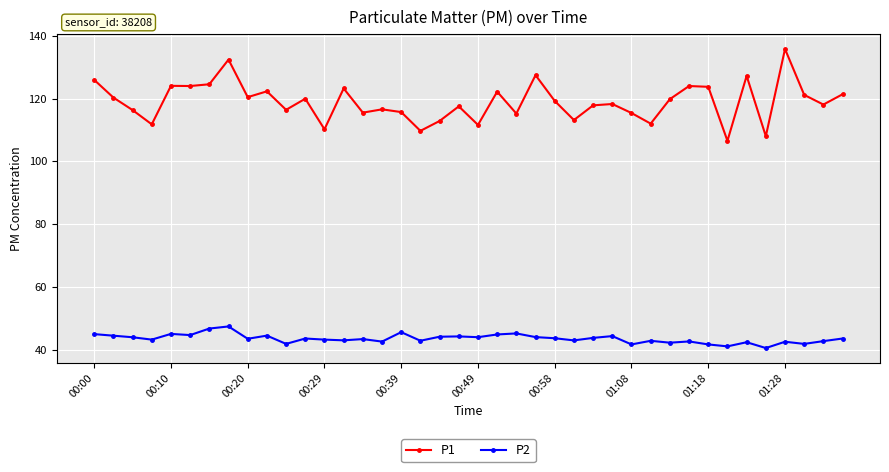

How many values in the P1 series exceed 119?

20